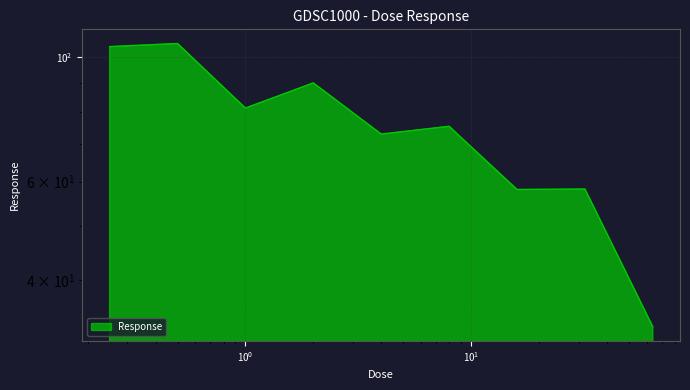

True or false: the data shows 44.4 at 4.0.

False